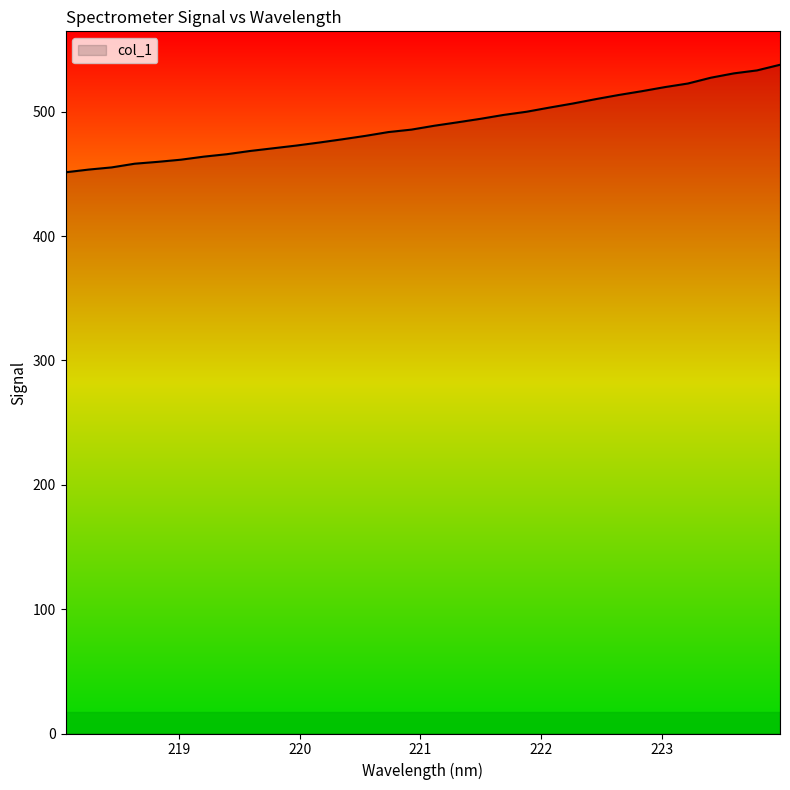

What is the difference between the maximum and minimum values?

86.5